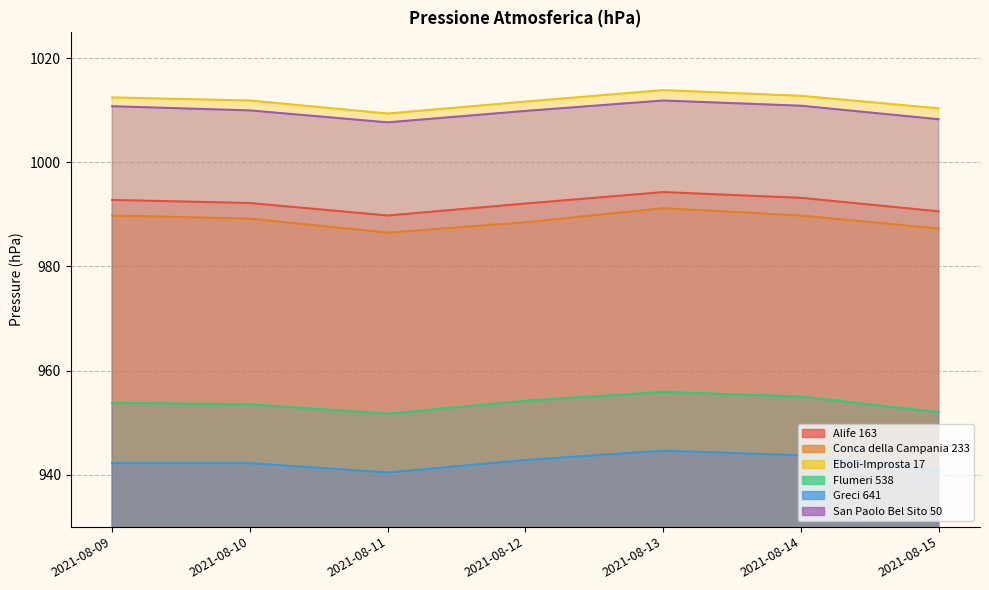

At which label is Alife 163 closest to 992?

2021-08-12